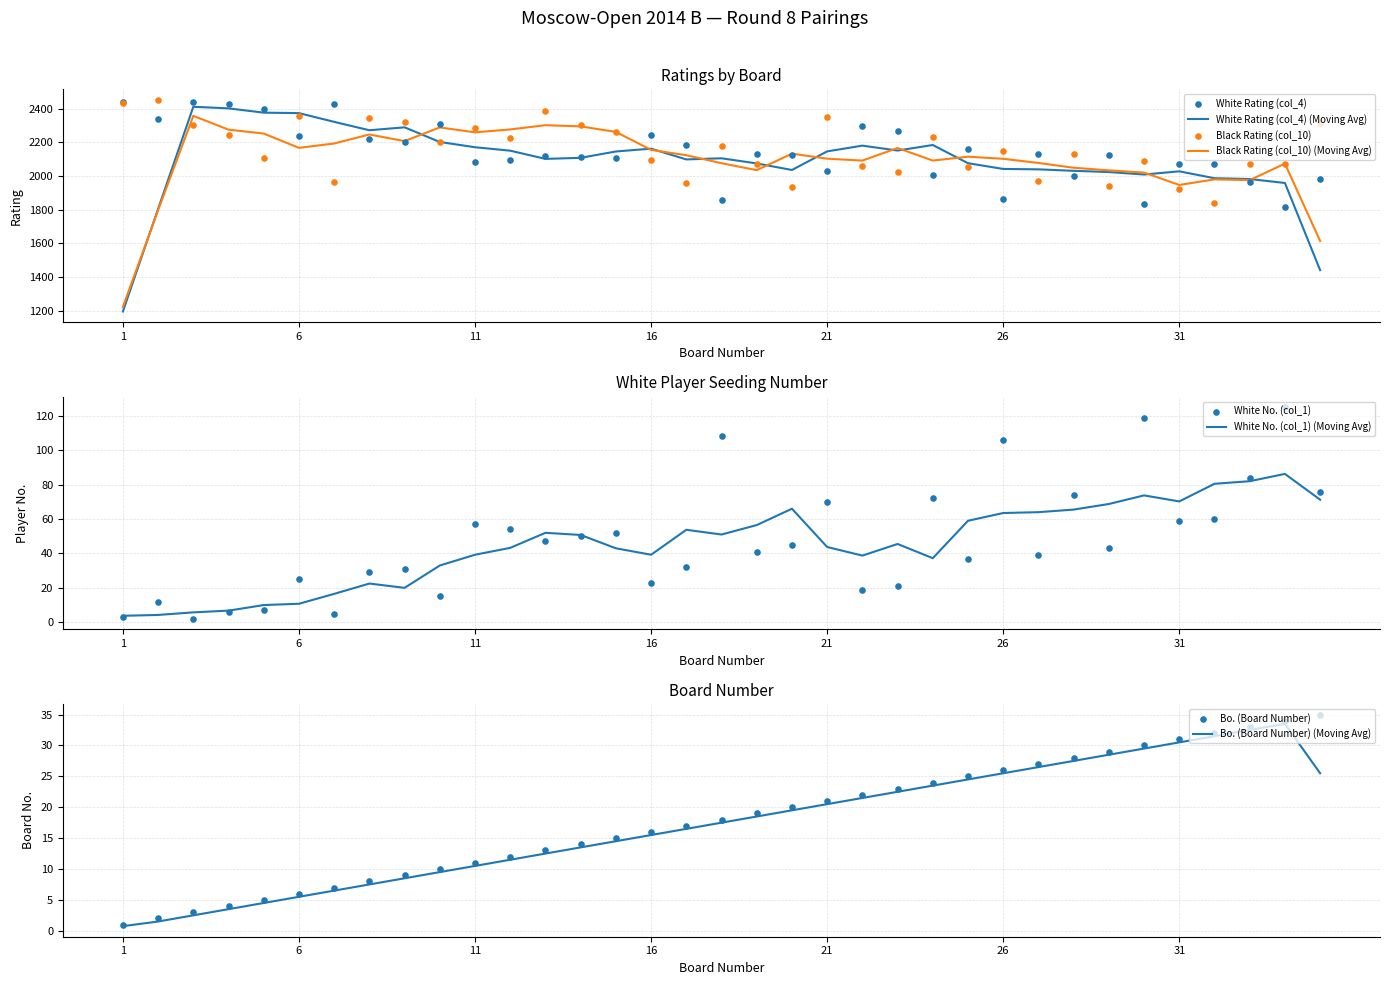

What is the total value across all series at 26?

4146